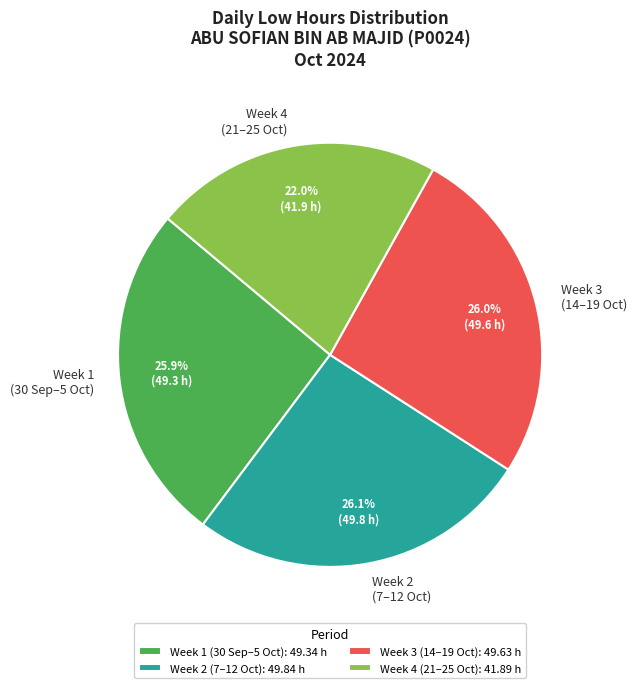

Combined, what portion of the pie is Week 1 (30 Sep–5 Oct) and Week 3 (14–19 Oct)?

51.9%